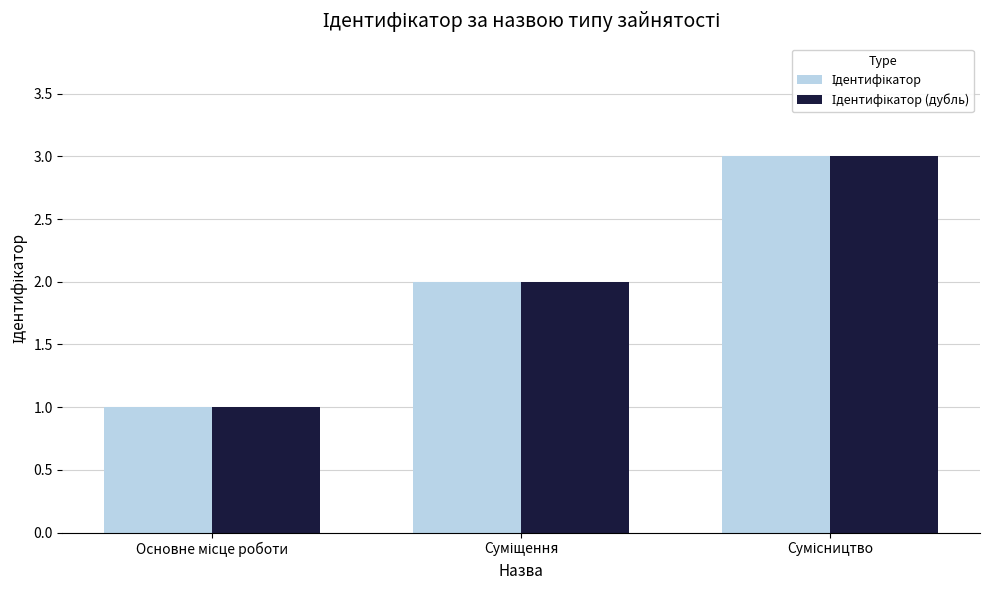

True or false: Ідентифікатор (дубль) has a value of 2 at Суміщення.

True